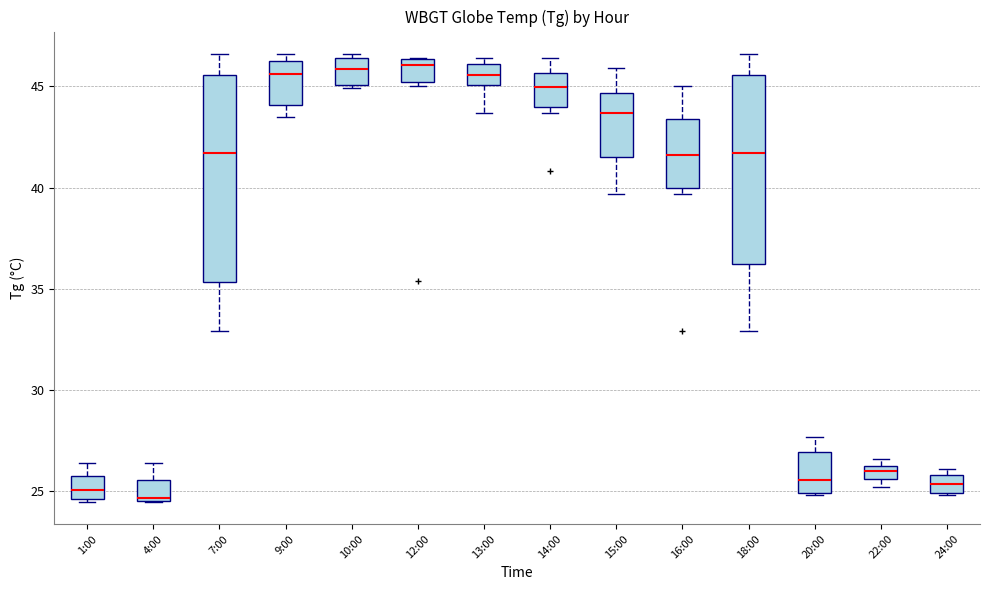

Comparing the boxes themselves (not the whiskers), which one is the tallest?

7:00